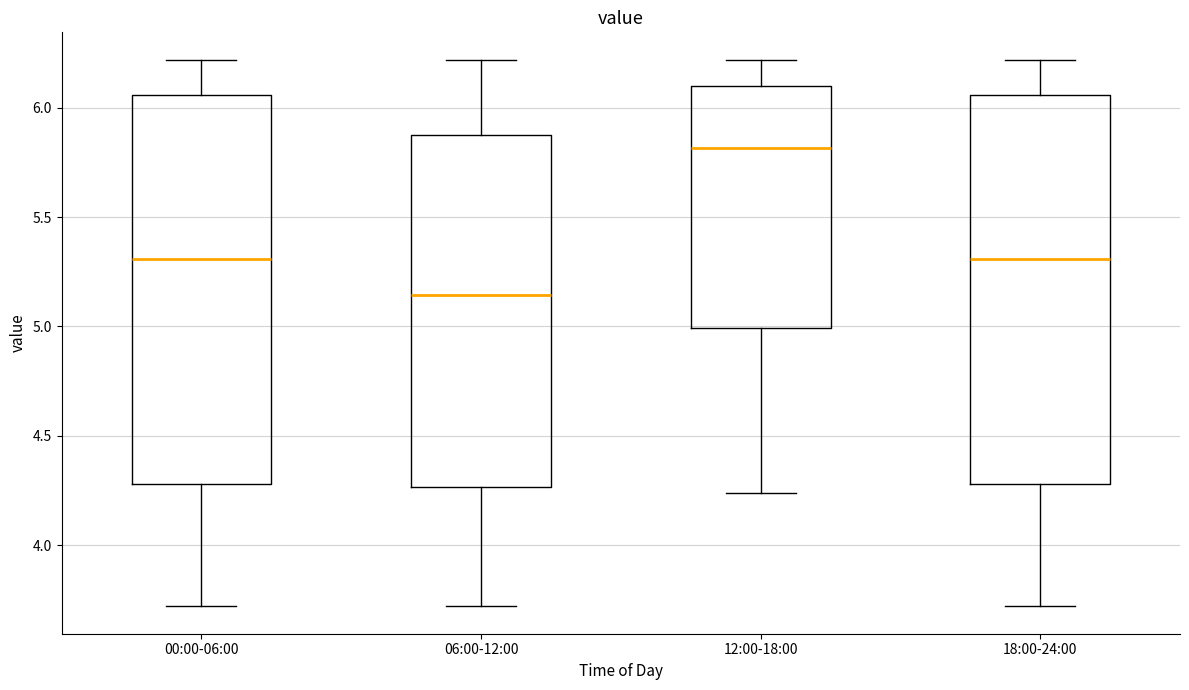

Where does the upper whisker of the box for 12:00-18:00 end on the y-axis? The values are not printed on the chart, so give them approximately, as read against the axis.

6.20